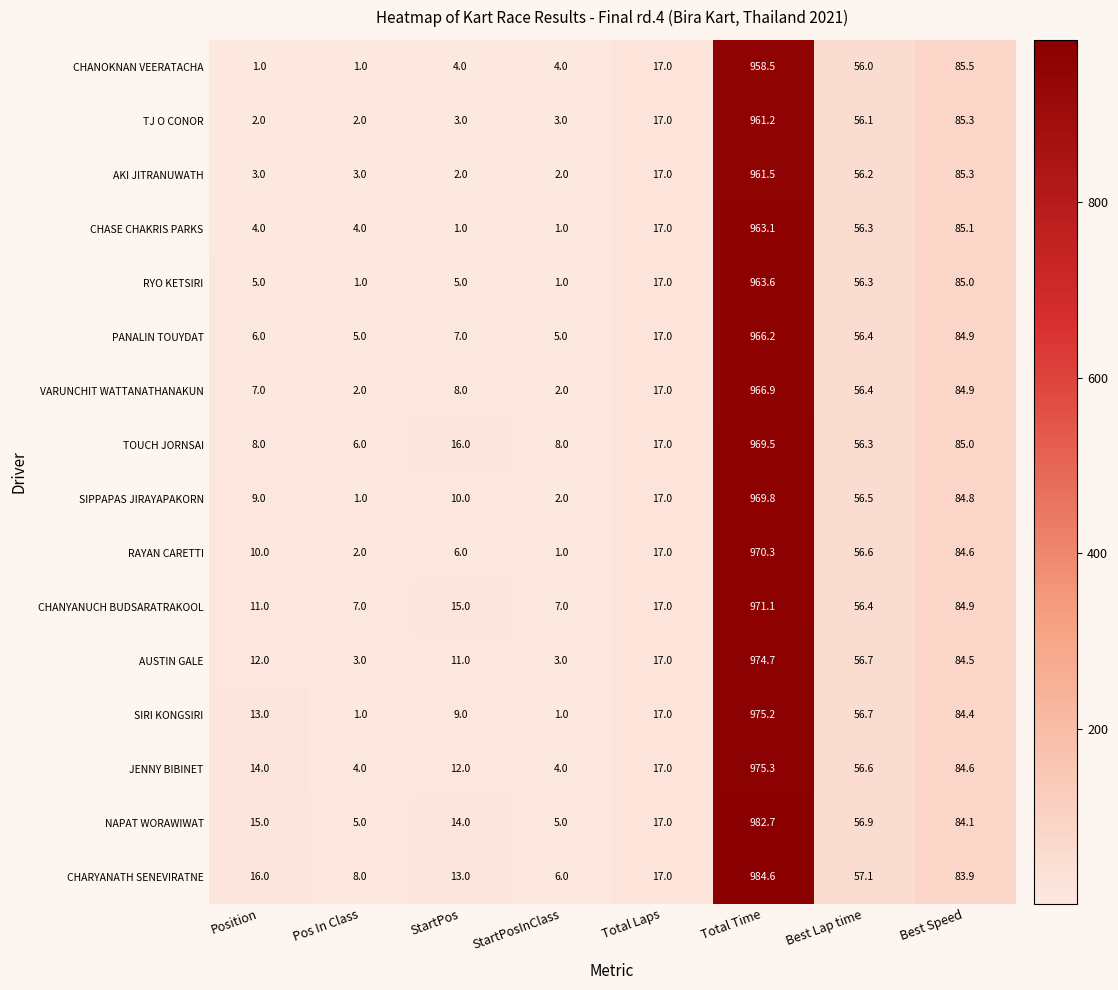

Which series has the largest total across all categories?

CHARYANATH SENEVIRATNE